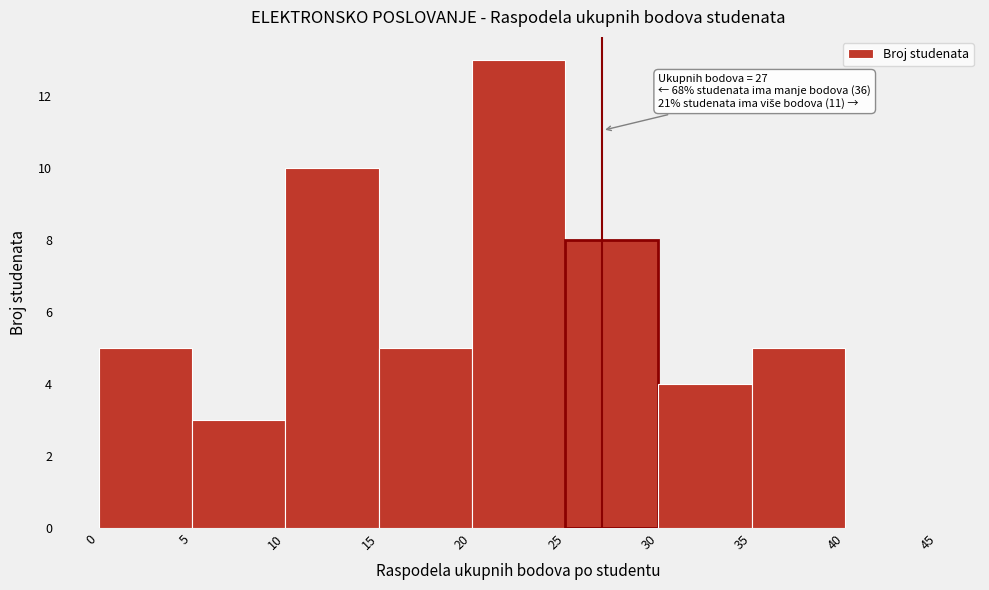

Over which range of the x-axis is the bar tallest?

20 to 25